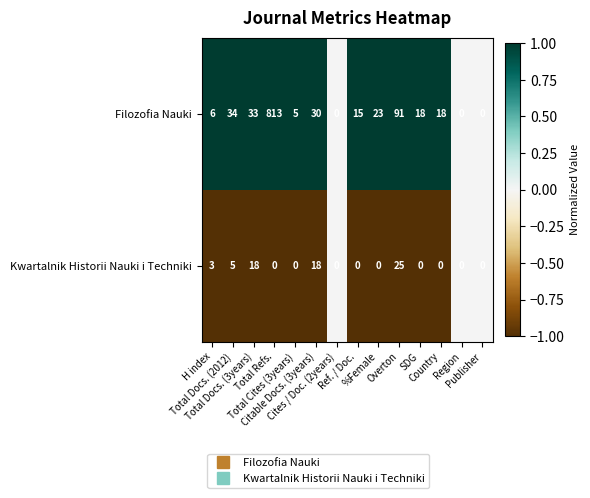

What is the difference between the maximum and minimum values in the Kwartalnik Historii Nauki i Techniki series?

25